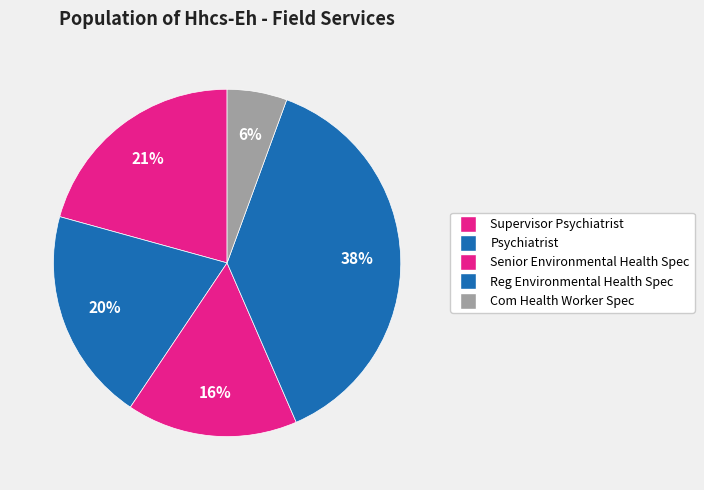

What percentage is NOT represented by Com Health Worker Spec?

94.4%